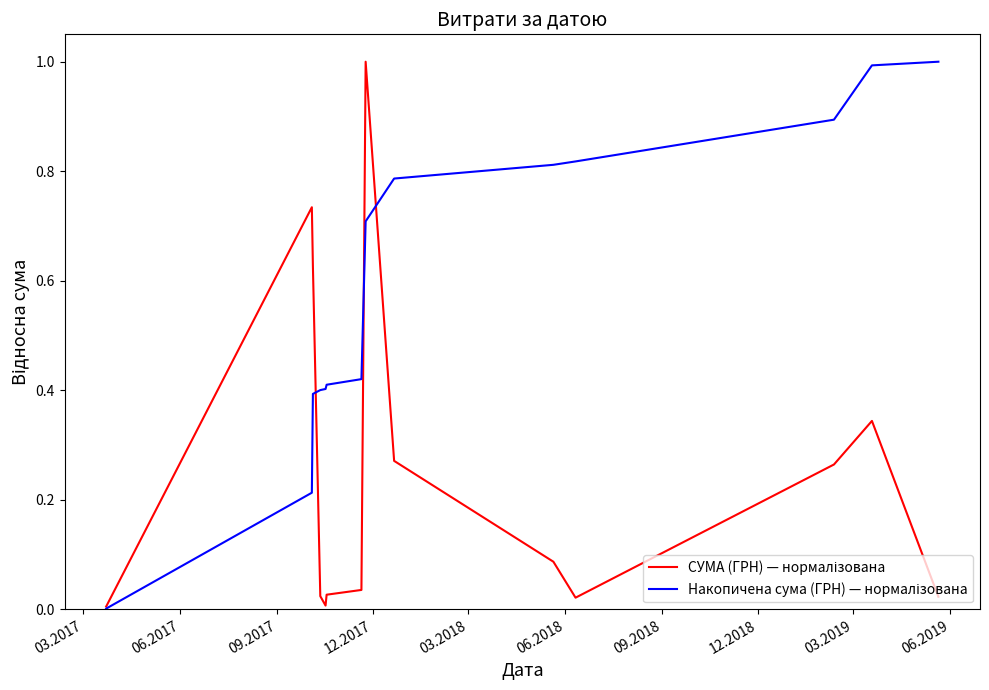

What is the greatest value displayed?

1.0